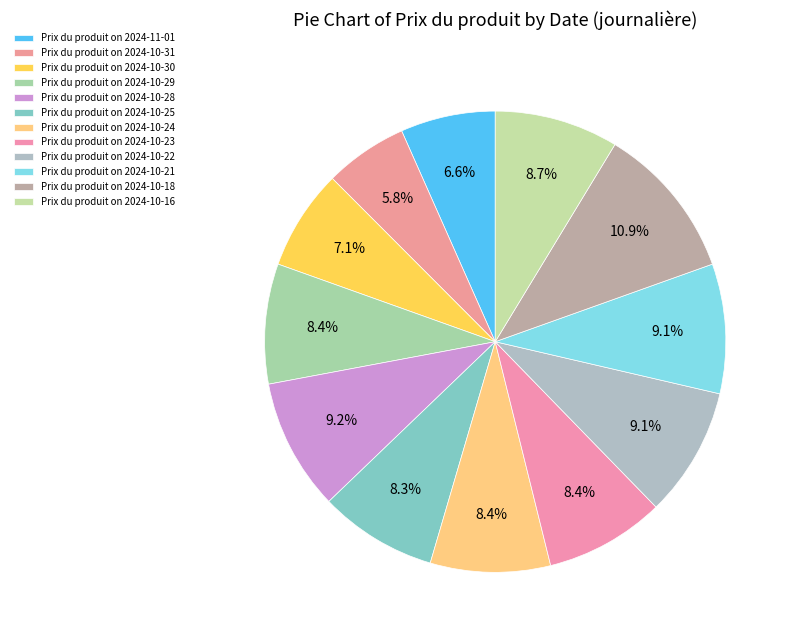

Count the number of slices in the pie.

12